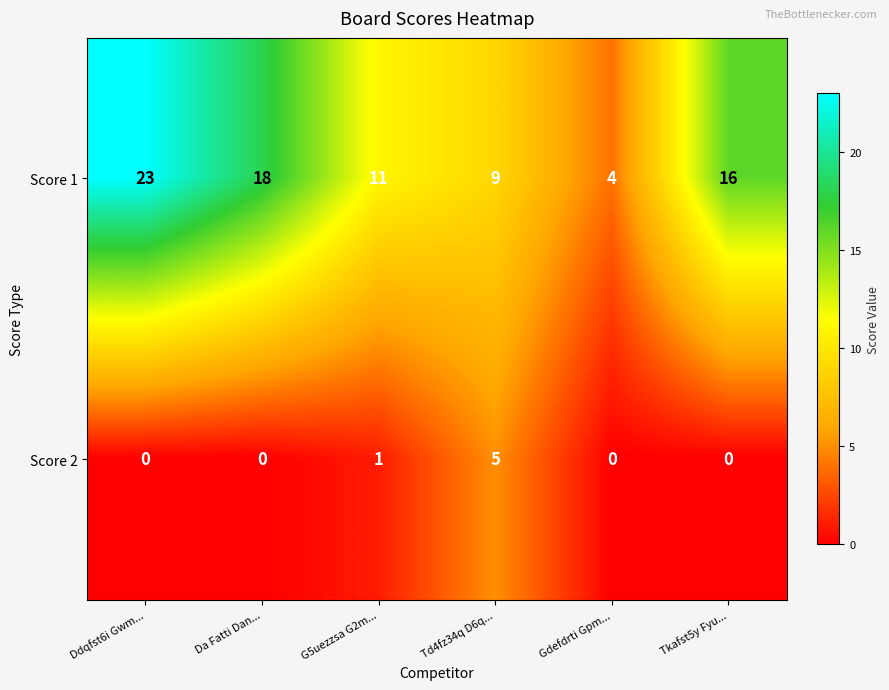

Rank the series at Ddqfst6i Gwm... from lowest to highest value.

Score 2, Score 1